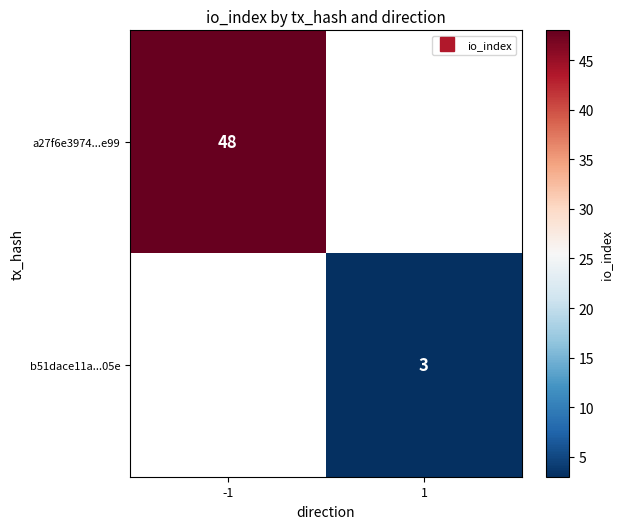

Count the number of categories in the chart.

2